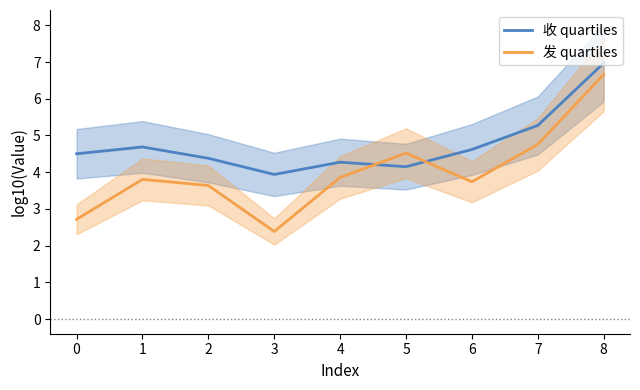

Rank the series by their average value, from lowest to highest.

发 quartiles, 收 quartiles